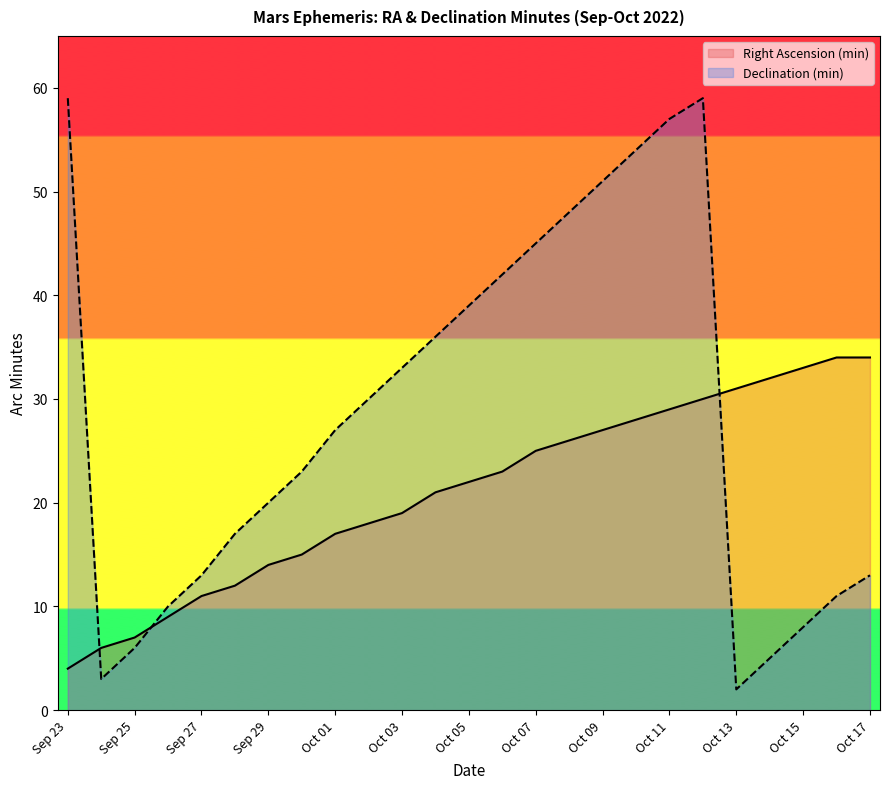

How many lines are shown in the chart?

2